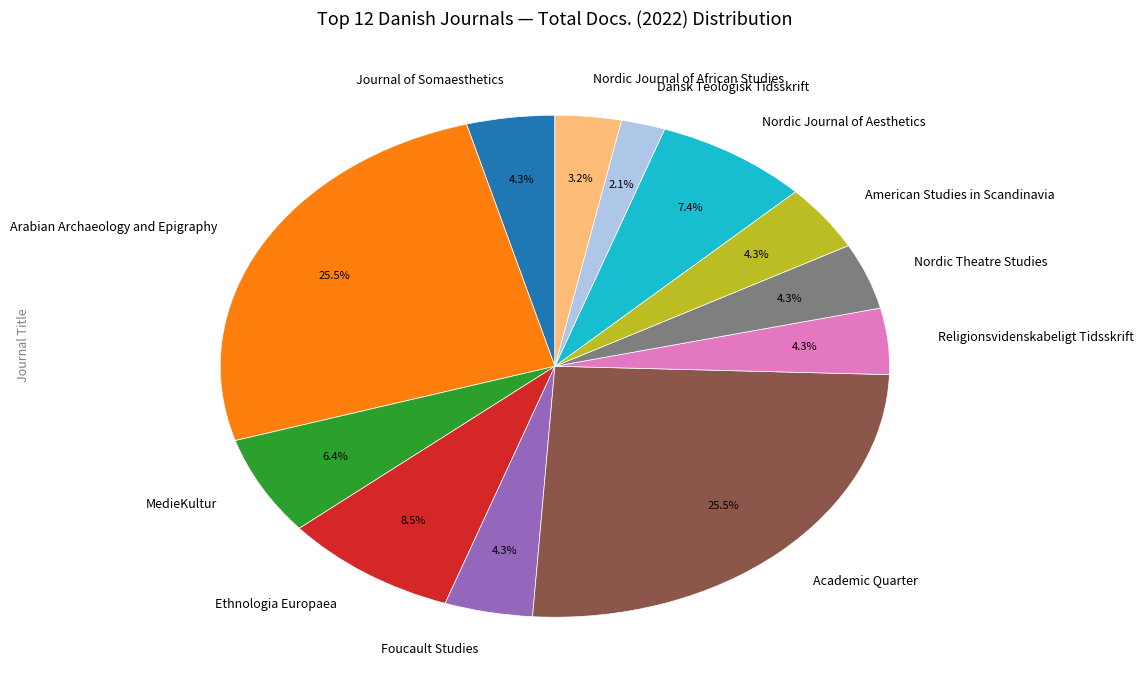

Count the number of slices in the pie.

12